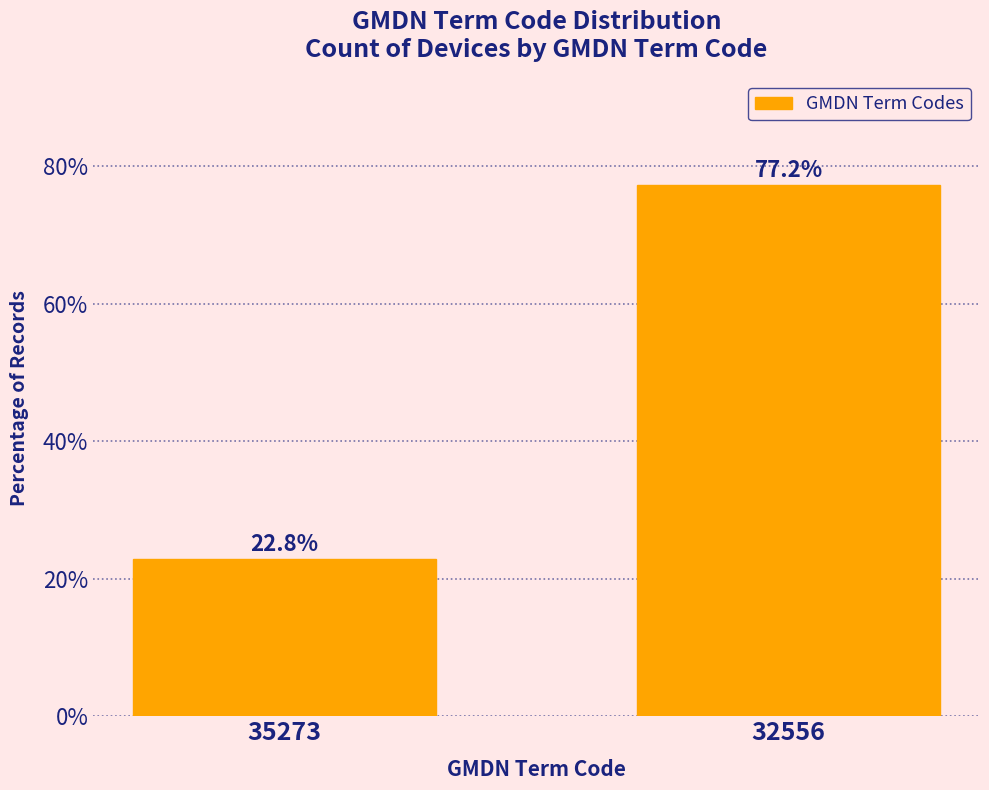

Reading right to left, what are all the values shown in this chart?

77.2	22.8